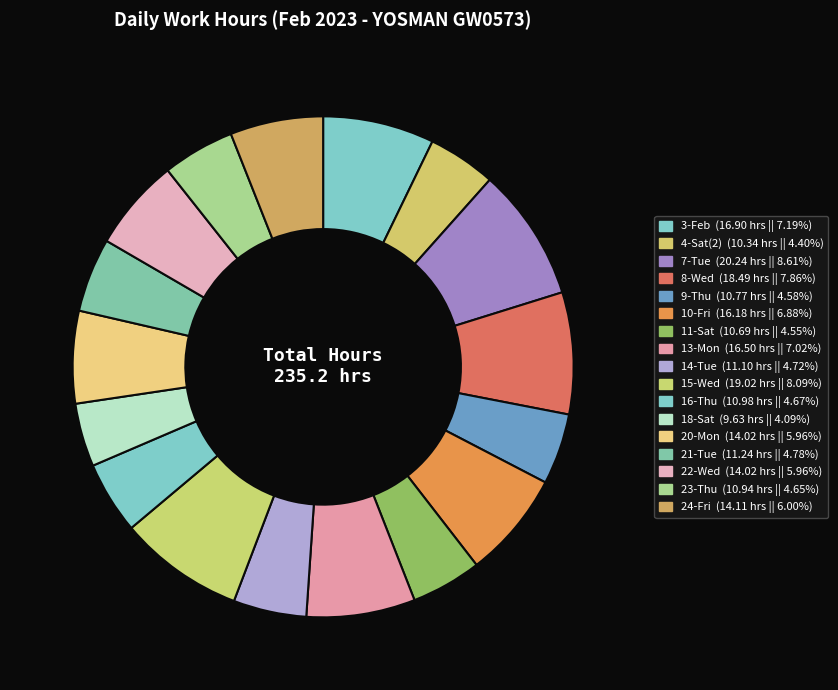

Does any single category account for the majority?

No